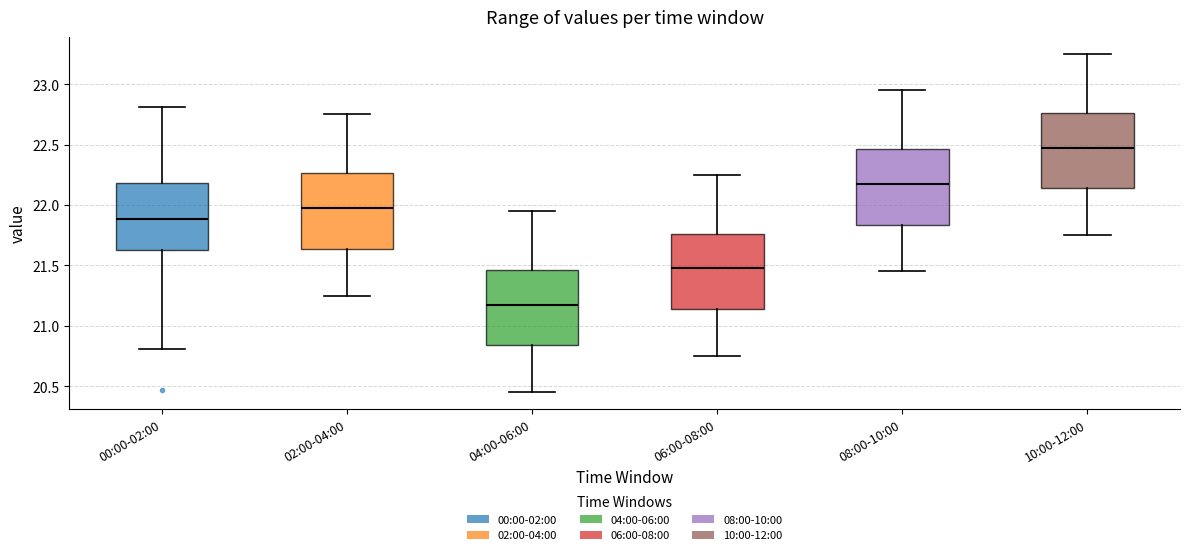

Which box has the highest median line?

10:00-12:00